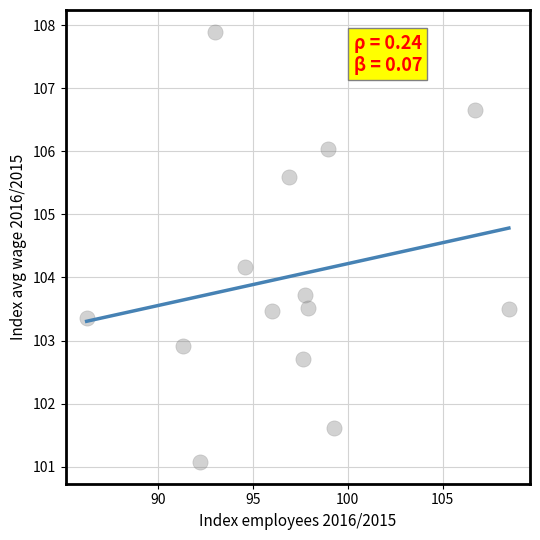

What is the range of X values (max minus min)?

22.2